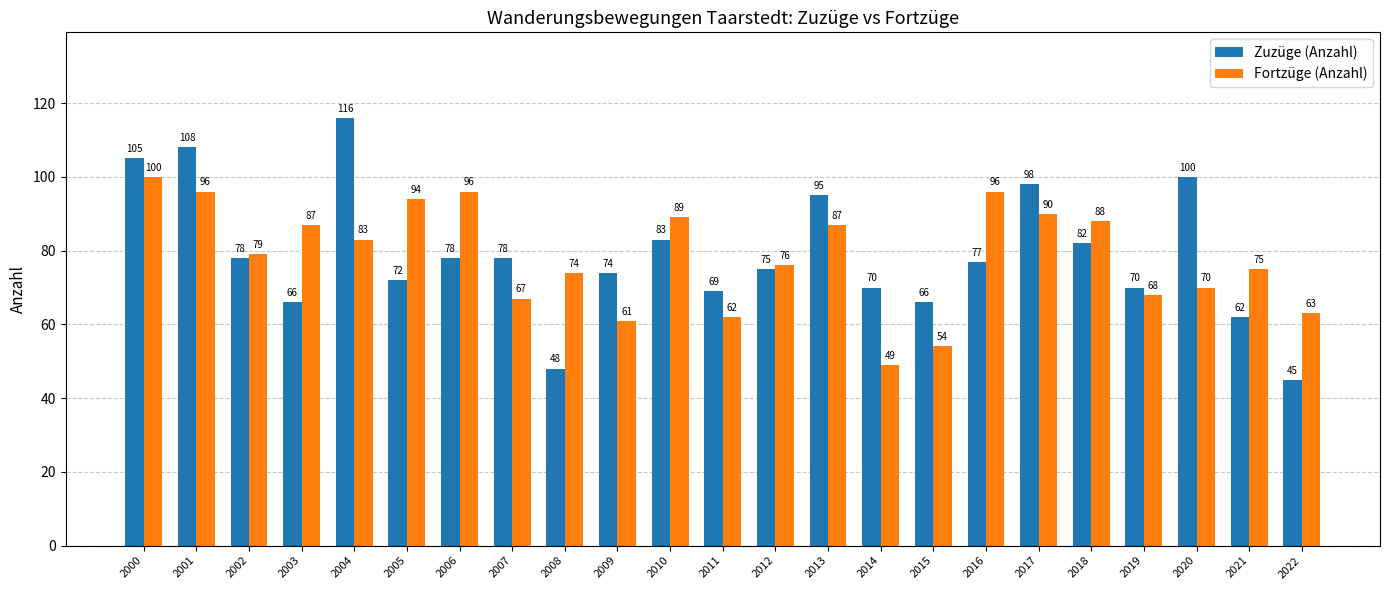

At which category does the chart reach its peak across all series?

2004